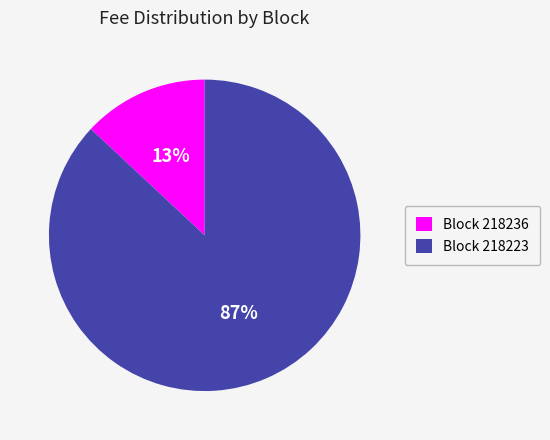

To the nearest percent, what is the difference between the largest and smallest slice percentages?

74%